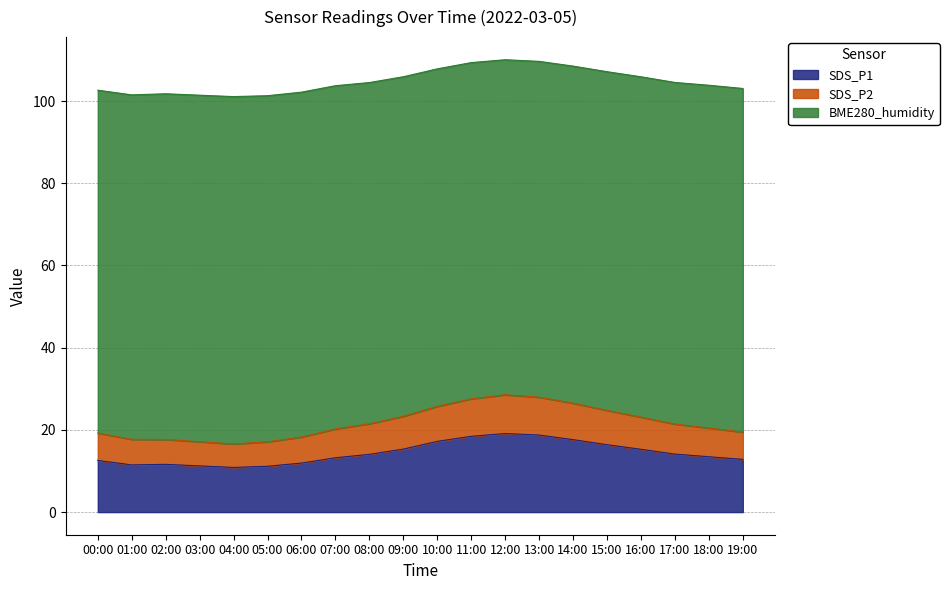

Where does the SDS_P1 series first go above 14?

08:00